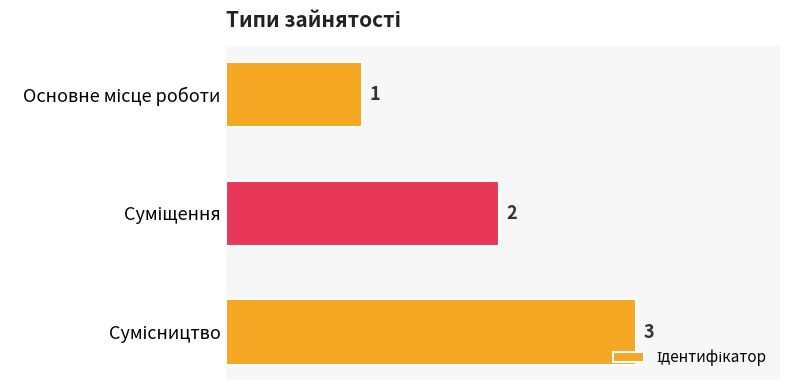

What is the minimum value shown in the chart?

1